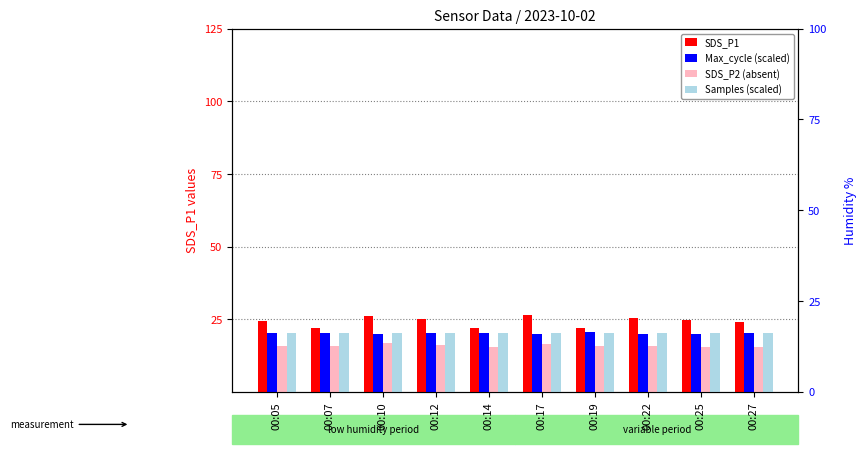

The value of Max_cycle (scaled) at 00:25 is 5.5. True or false?

False